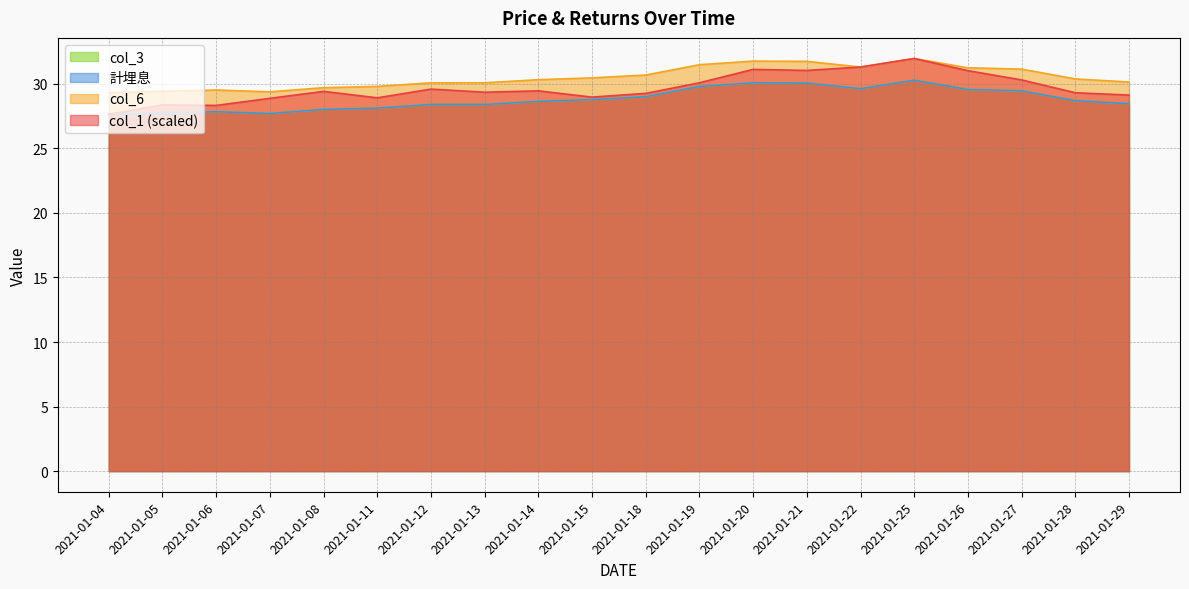

Where does the 計埋息 series first go above 28?

2021-01-08